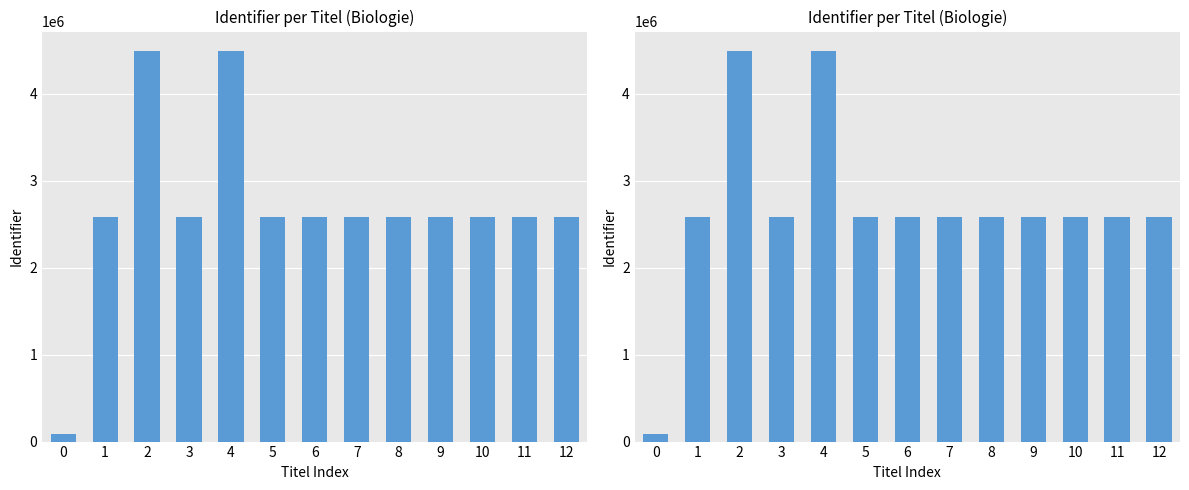

Reading left to right, list all the values displayed in this chart.

88808	2583716	4491447	2583718	4491402	2583779	2583781	2583961	2584081	2584142	2584203	2584324	2584385